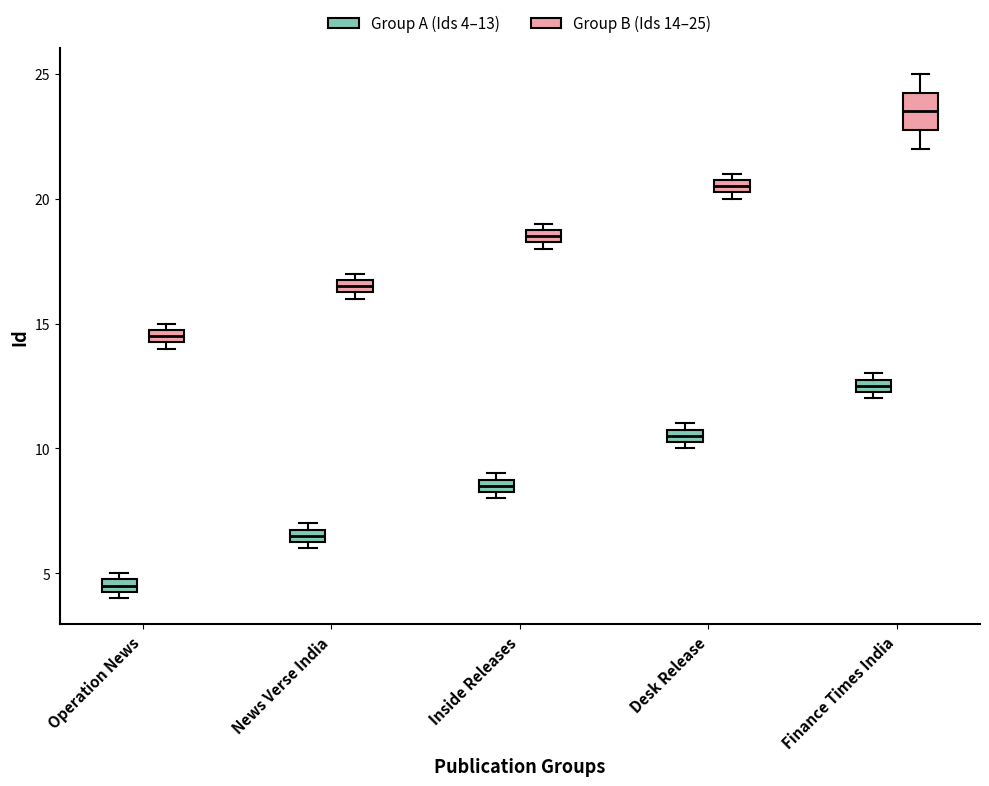

Which box has the lowest median line?

Operation News (Group A (Ids 4–13))